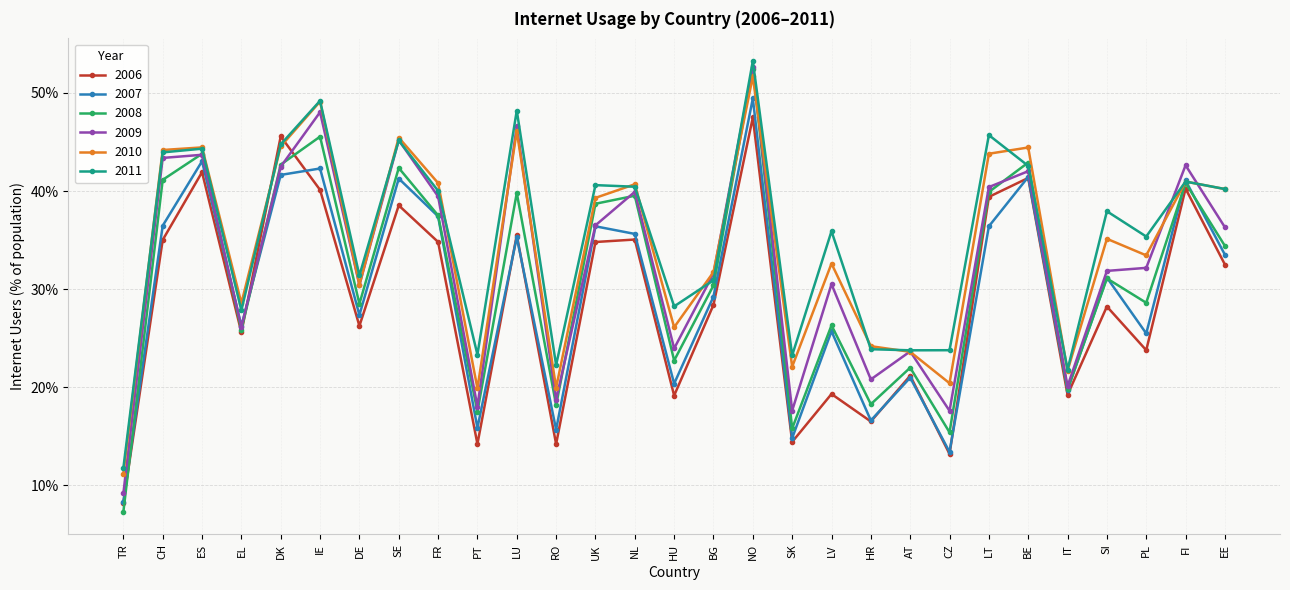

After their last crossing, which series has the higher values: 2007 or 2009?

2009